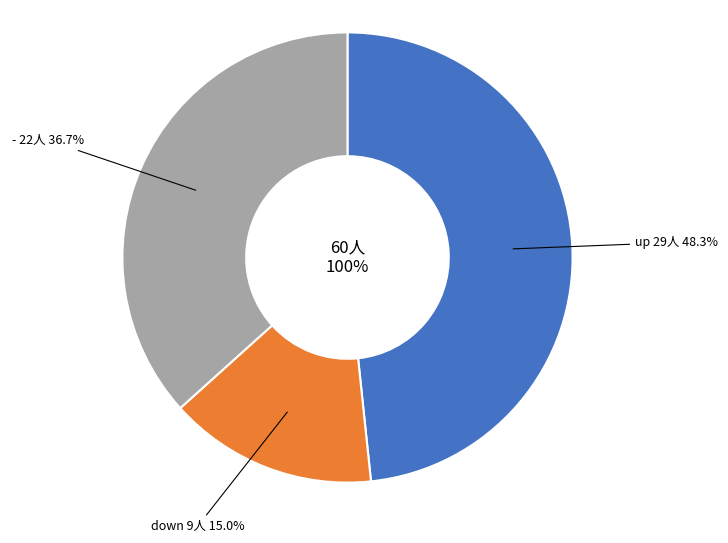

Combined, do - and up account for over 50%?

Yes